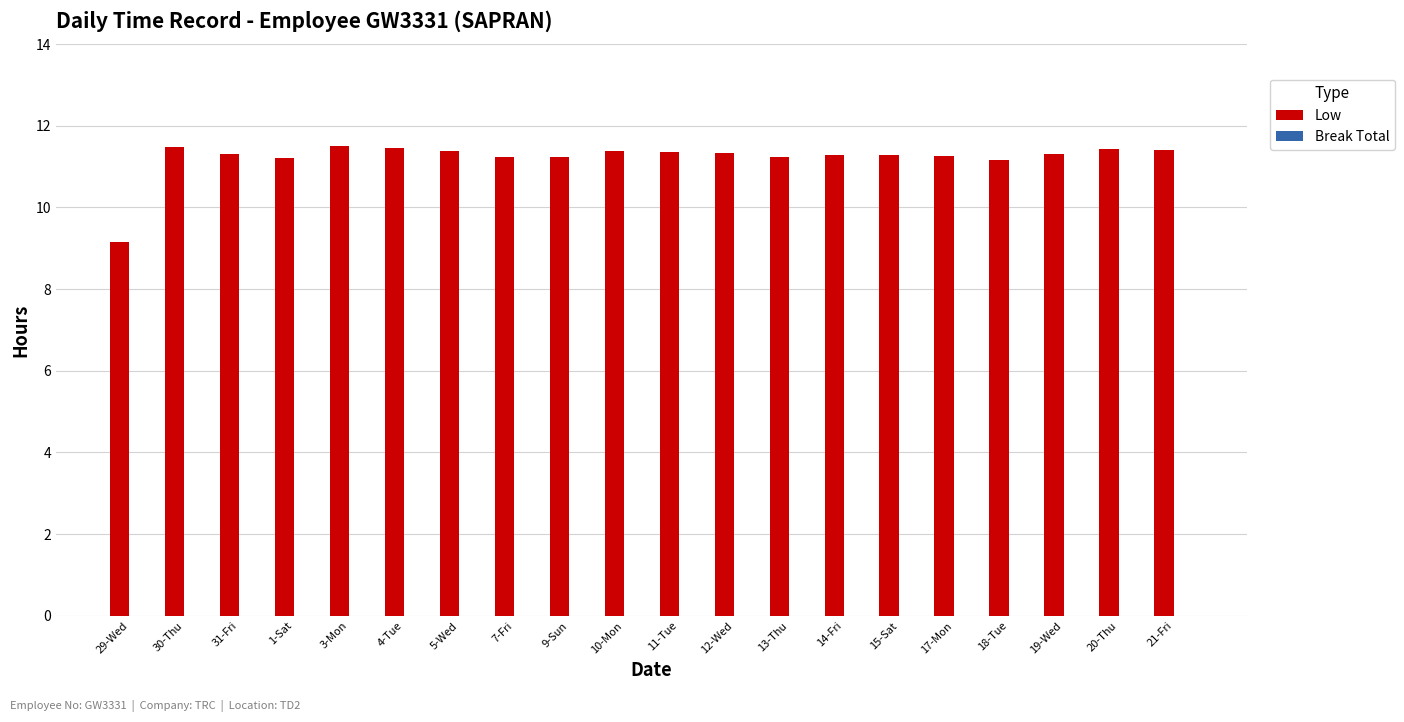

What is the sum of all values?

224.4